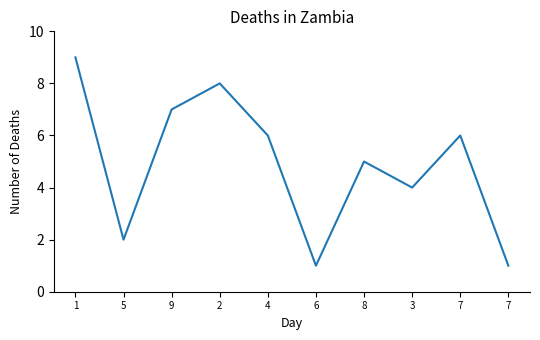

Is it true that the value at 1 is 9?

True